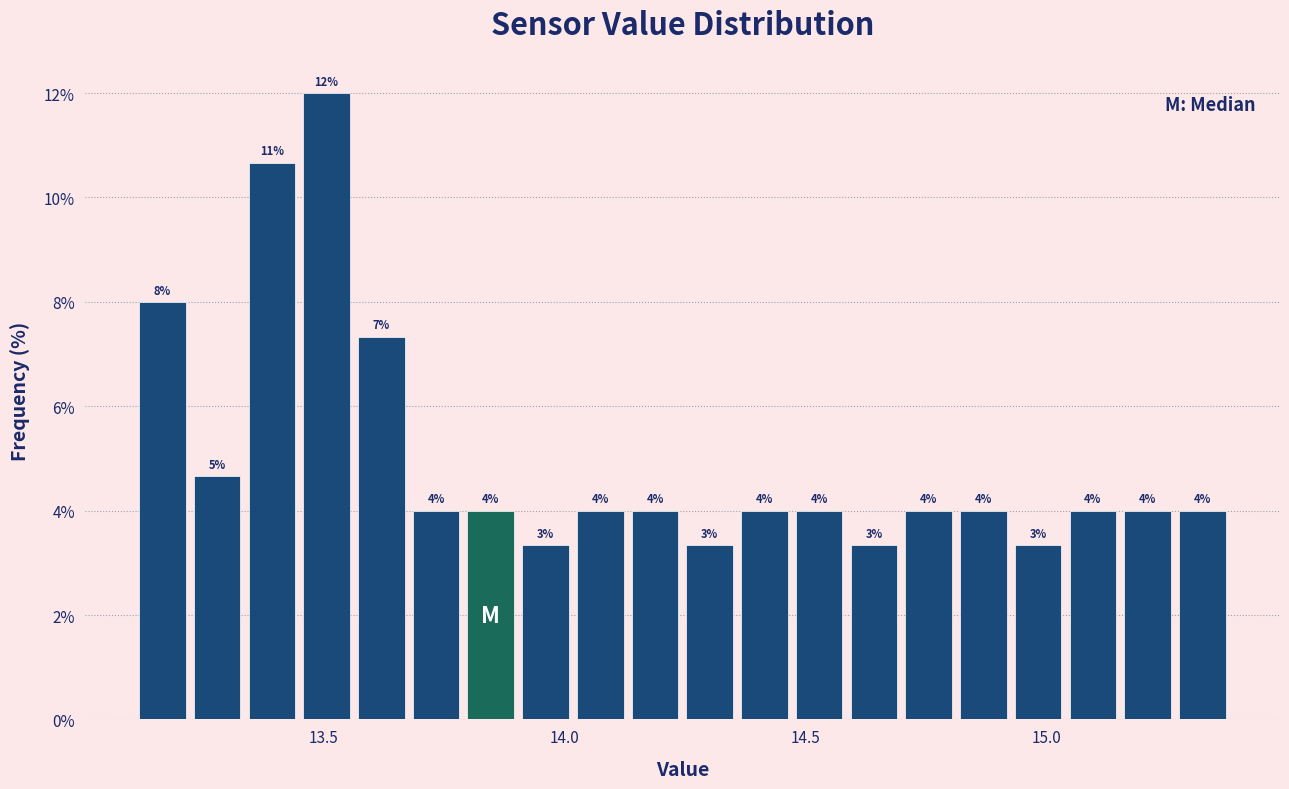

Read against the x-axis, roughly where is the centre of the tallest bar?

13.50